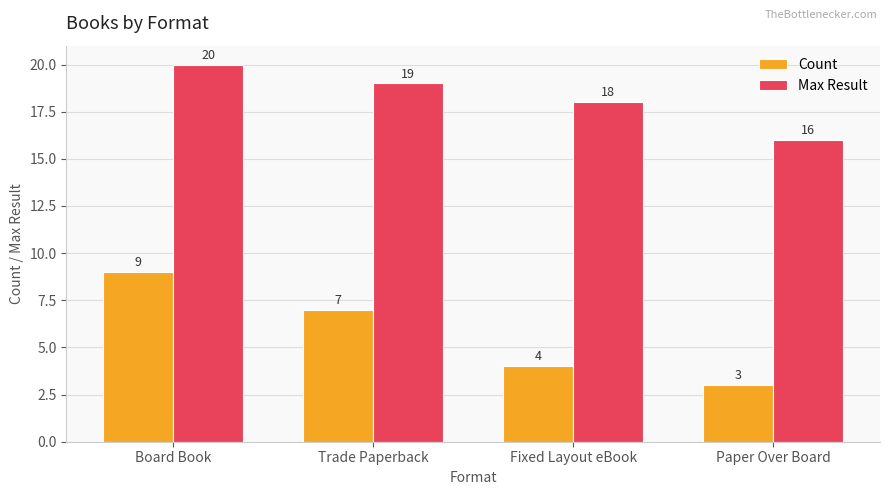

How many data points in Count are less than 7?

2